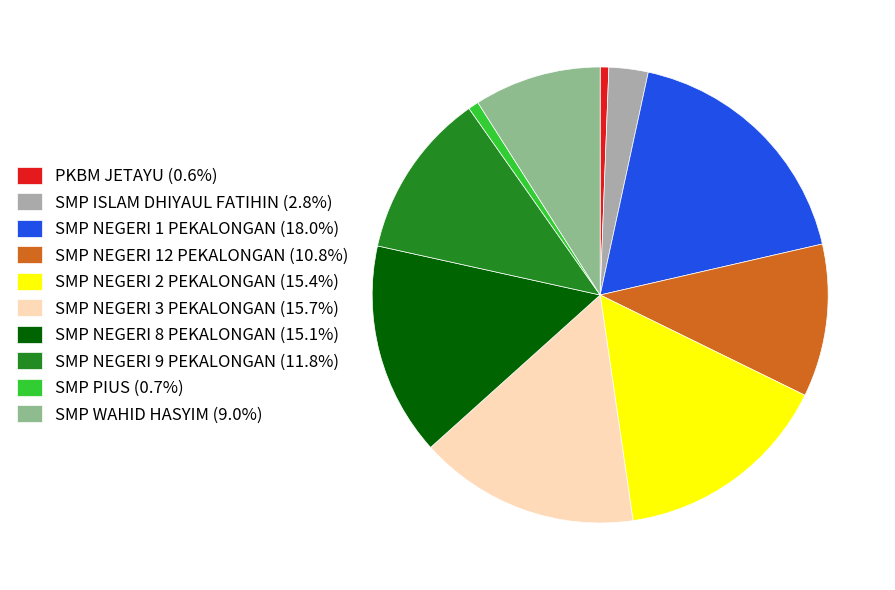

Does any single category account for the majority?

No